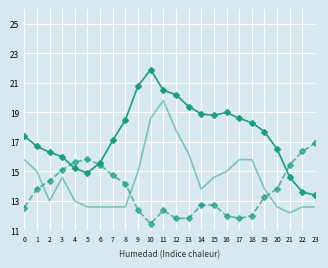

What is the total value across all series at 19?

44.8